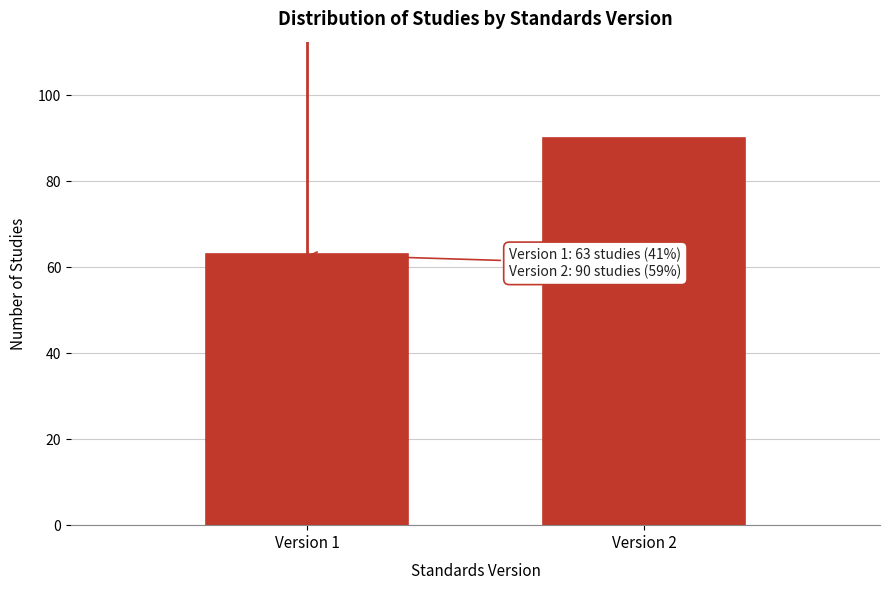

Reading left to right, list all the values displayed in this chart.

Version 1=63	Version 2=90